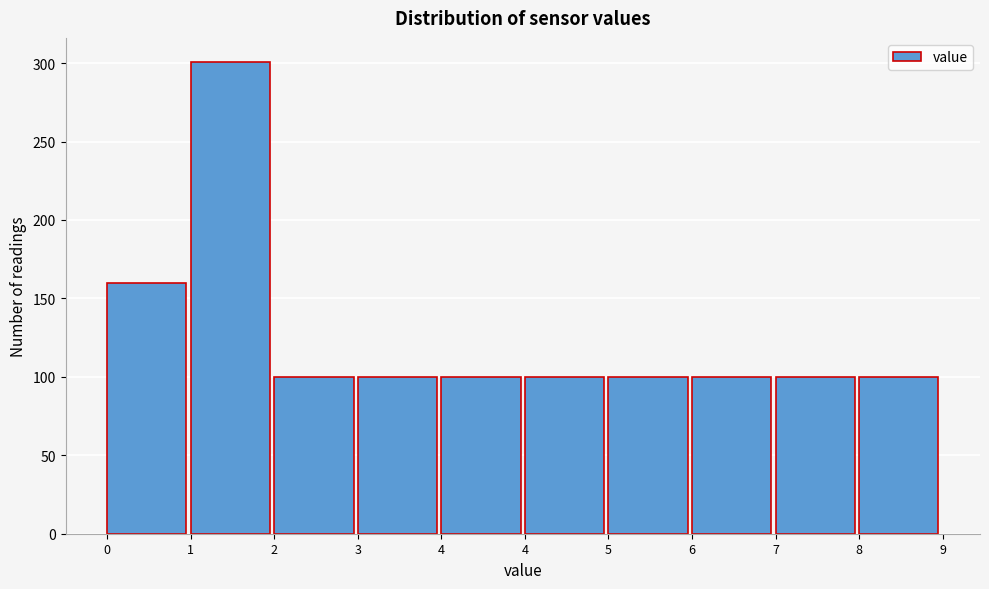

How many data points does each series have?

10